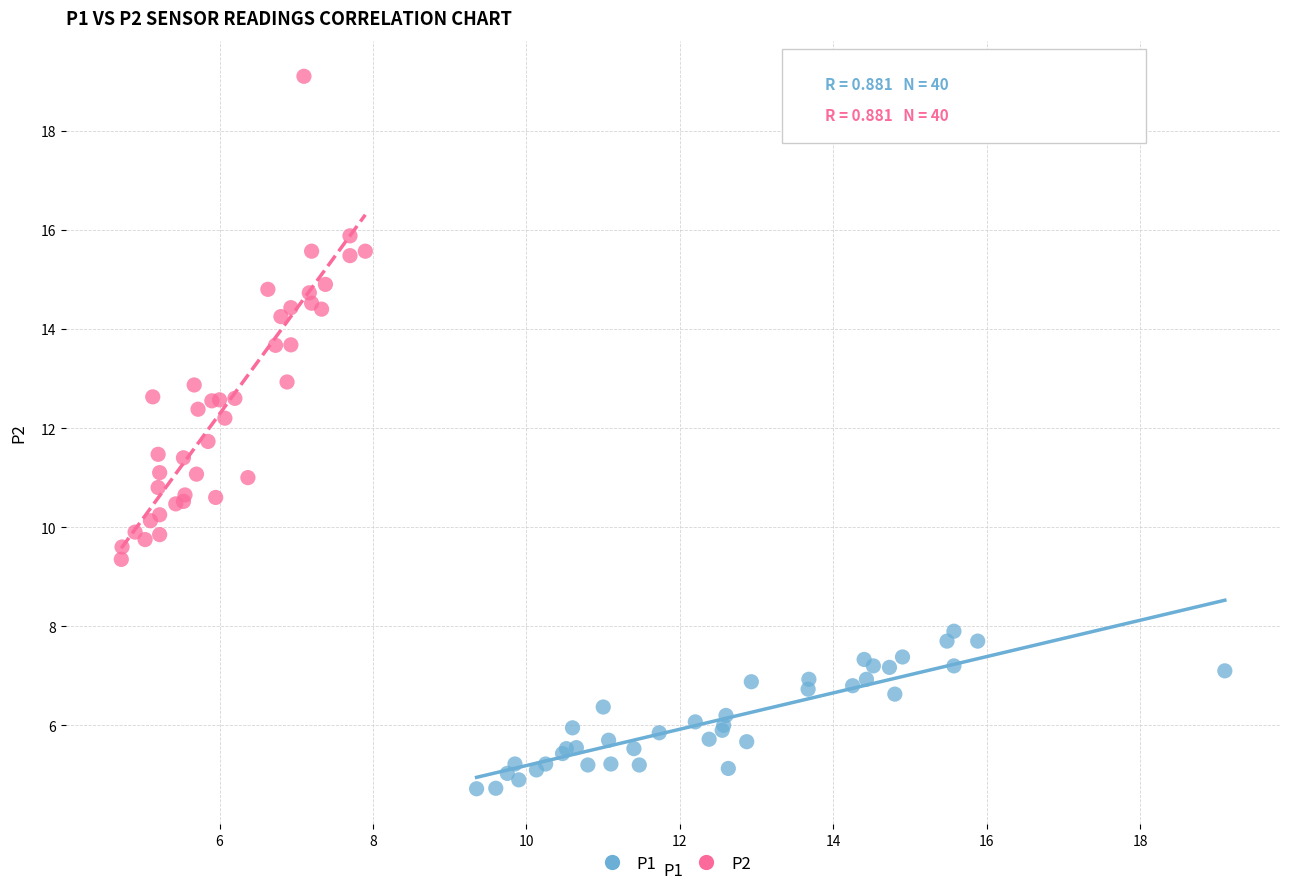

Which series contains the highest Y value?

P2